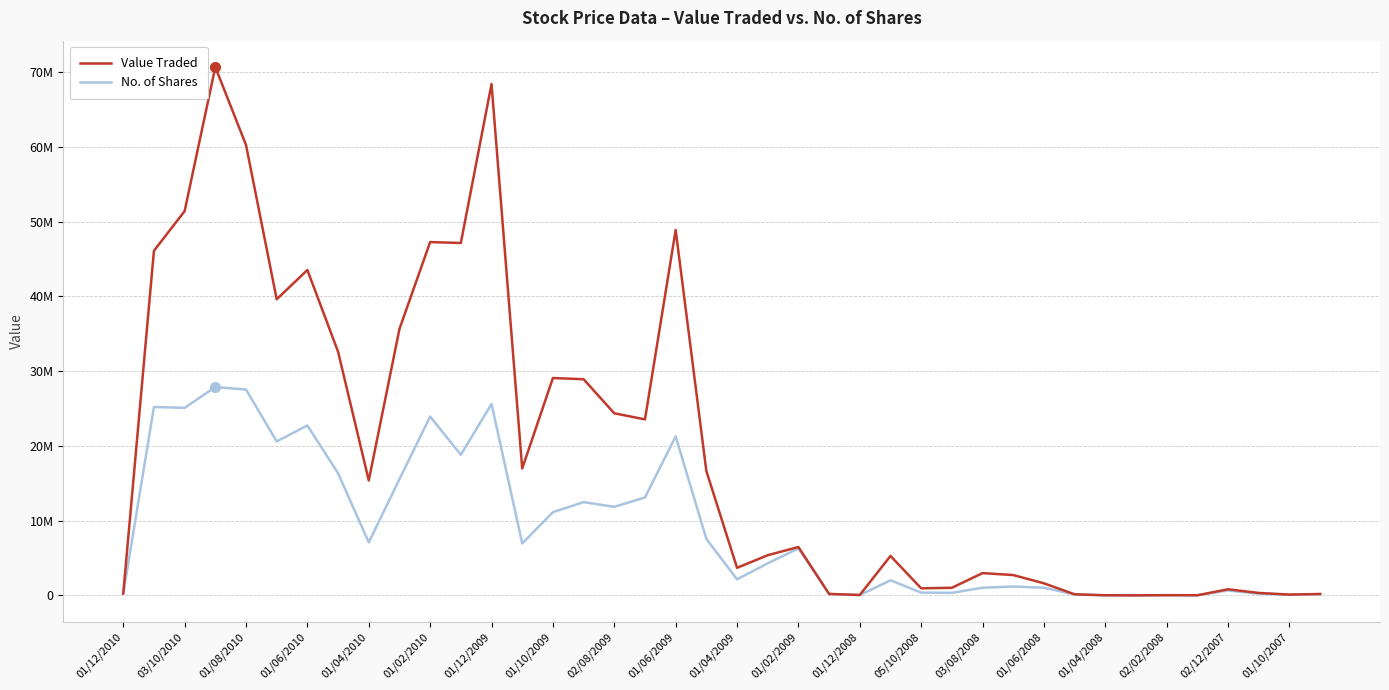

What are all the series names shown in the legend?

Value Traded, No. of Shares